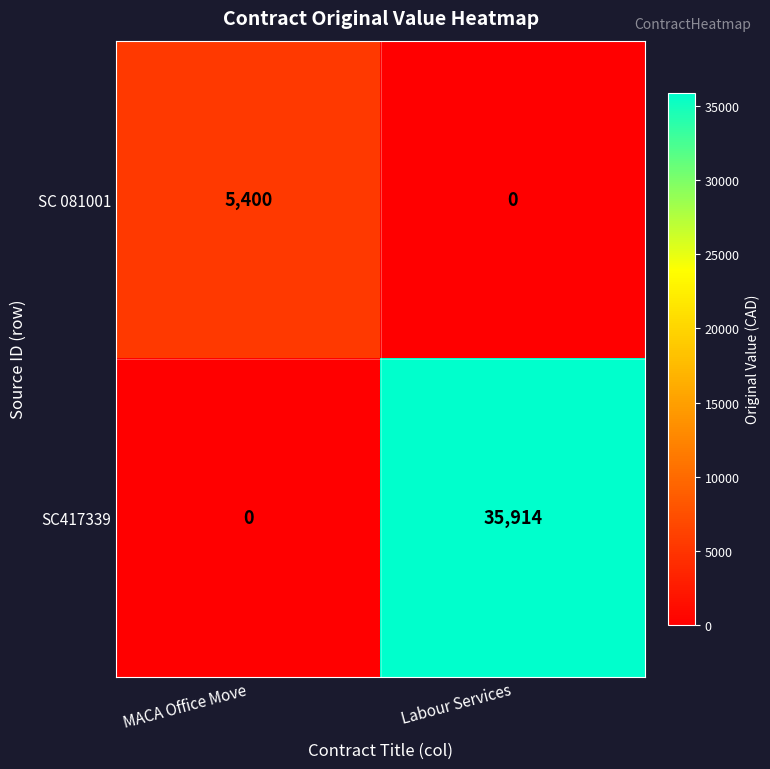

Reading right to left, extract all data points from this chart.

SC 081001: Labour Services=0	MACA Office Move=5400
SC417339: Labour Services=35914	MACA Office Move=0